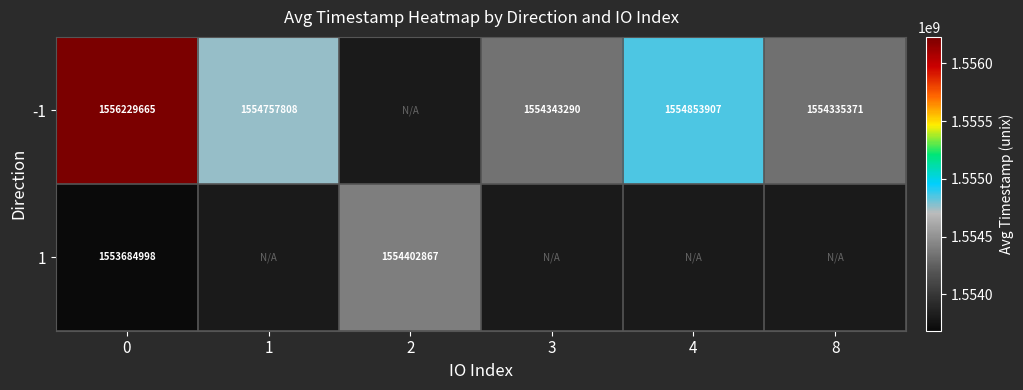

What is the difference between the -1 values at 1 and 4?

96099.0